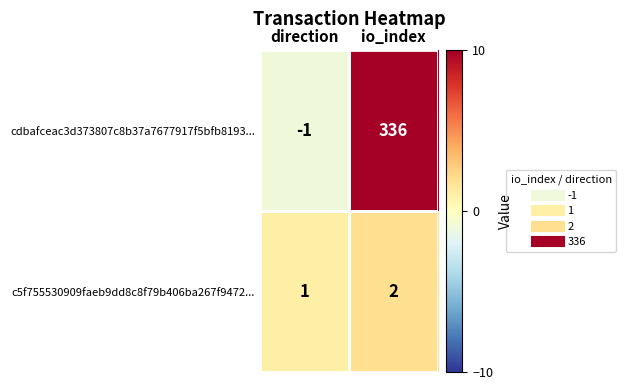

The cdbafceac3d373807c8b37a7677917f5bfb8193... series shows 585 at io_index. True or false?

False